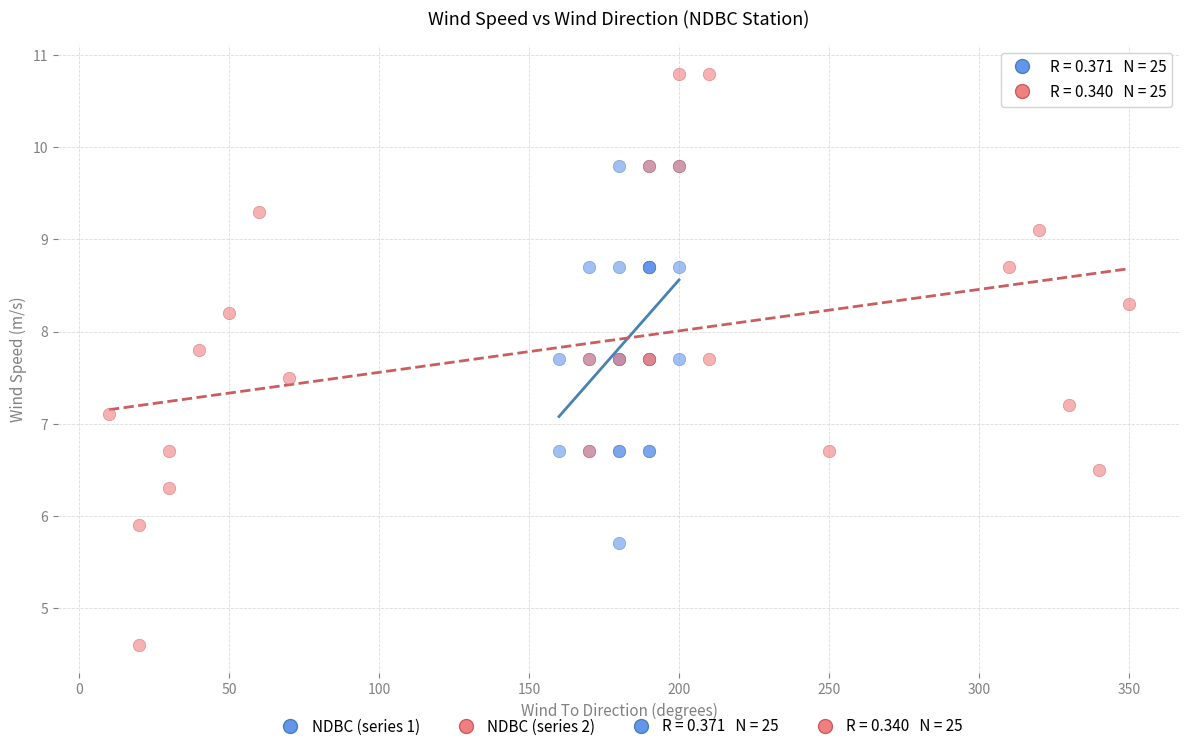

Which series contains the highest Y value?

NDBC (series 2)